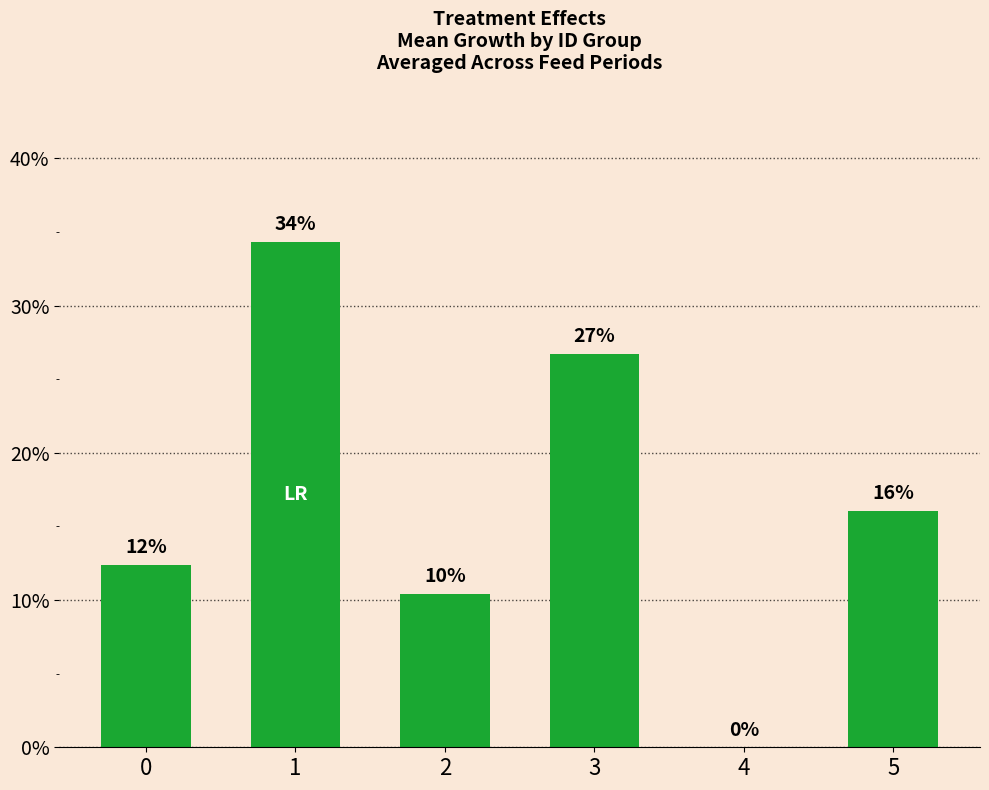

What is the value of the 2nd bar from the left?

0.3